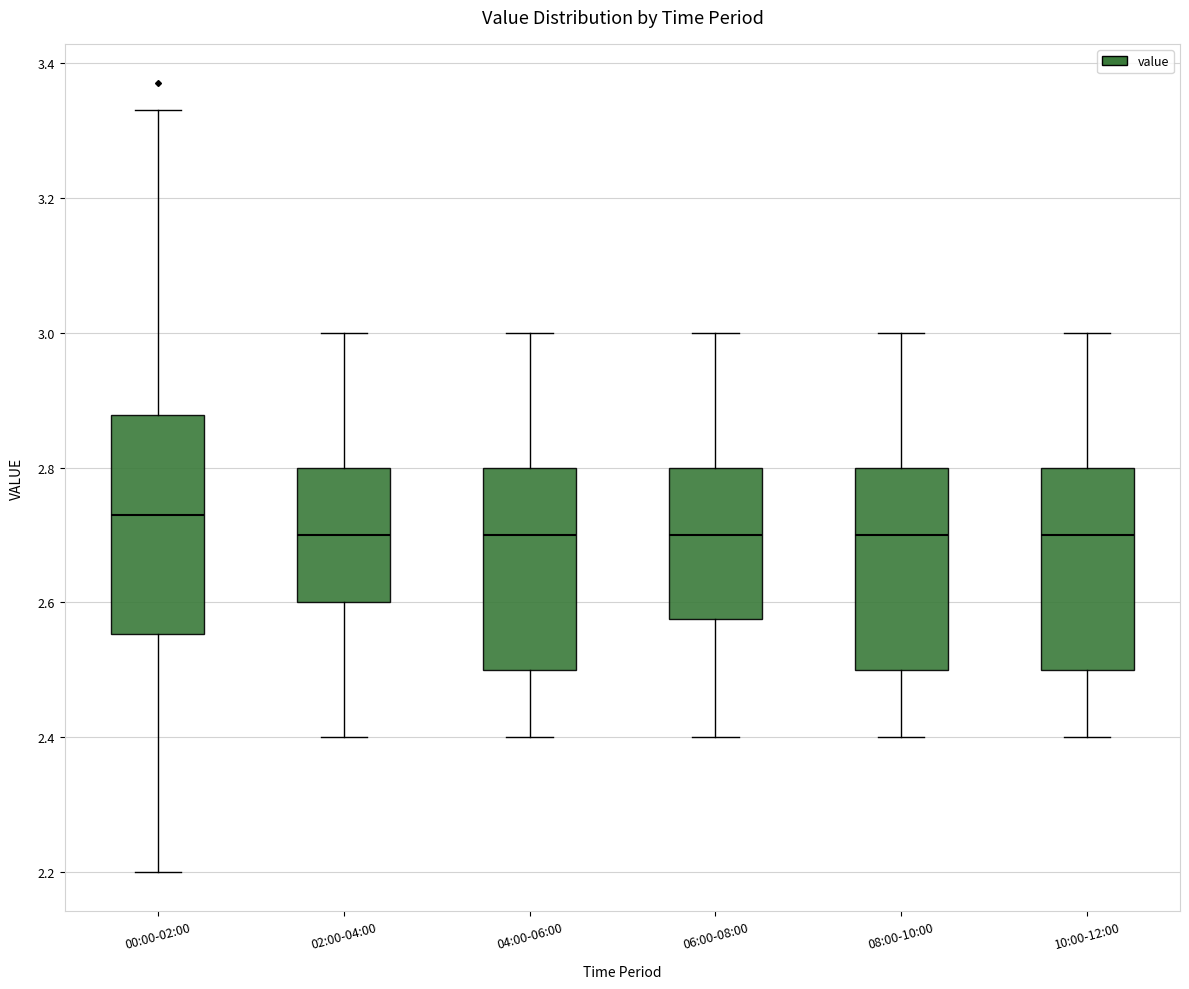

Comparing the boxes themselves (not the whiskers), which one is the tallest?

00:00-02:00